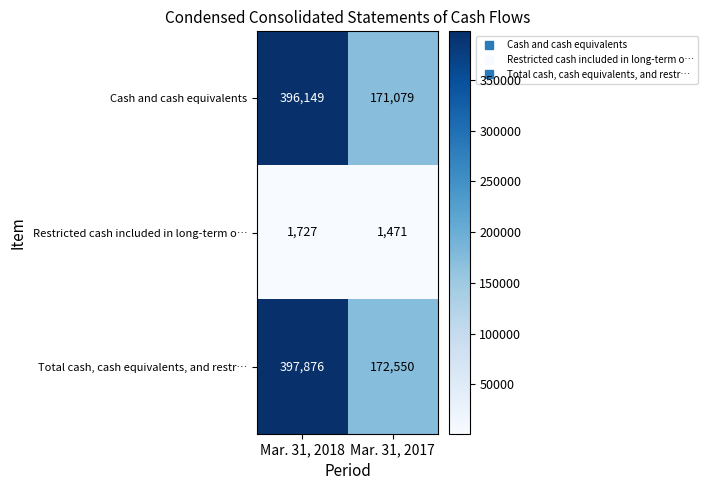

What is the maximum value shown in the chart?

397876